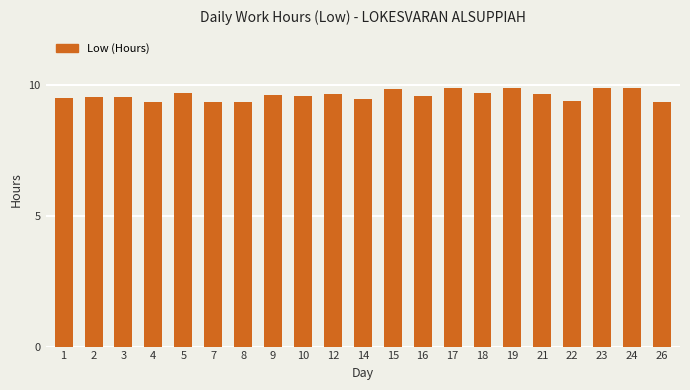

Does the chart contain stacked bars?

No